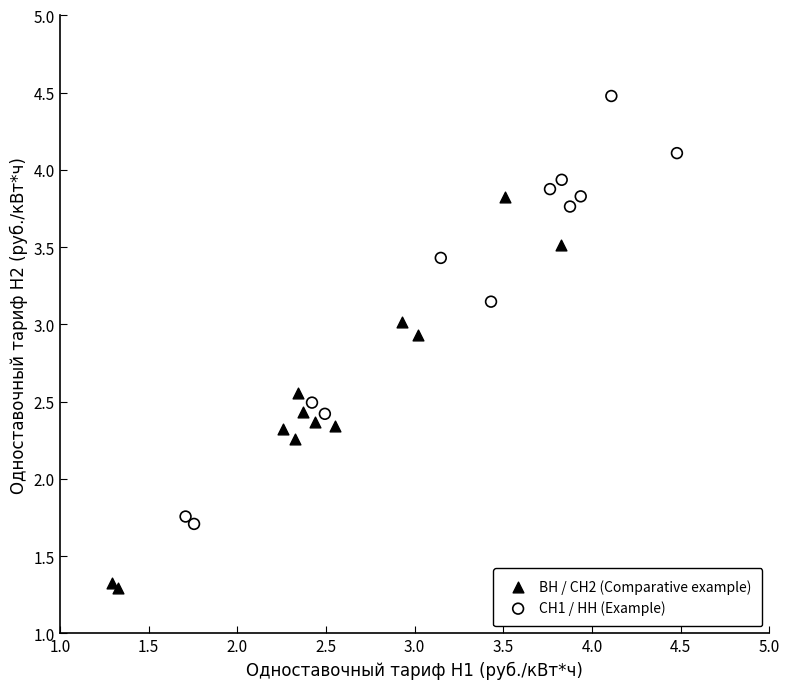

Which series has the largest Y range (max minus min)?

СН1 / НН (Example)